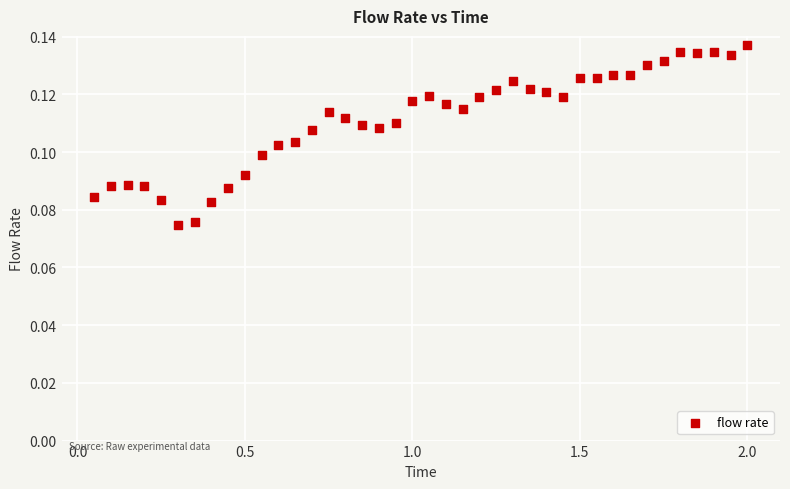

What is the range of X values (max minus min)?

1.9